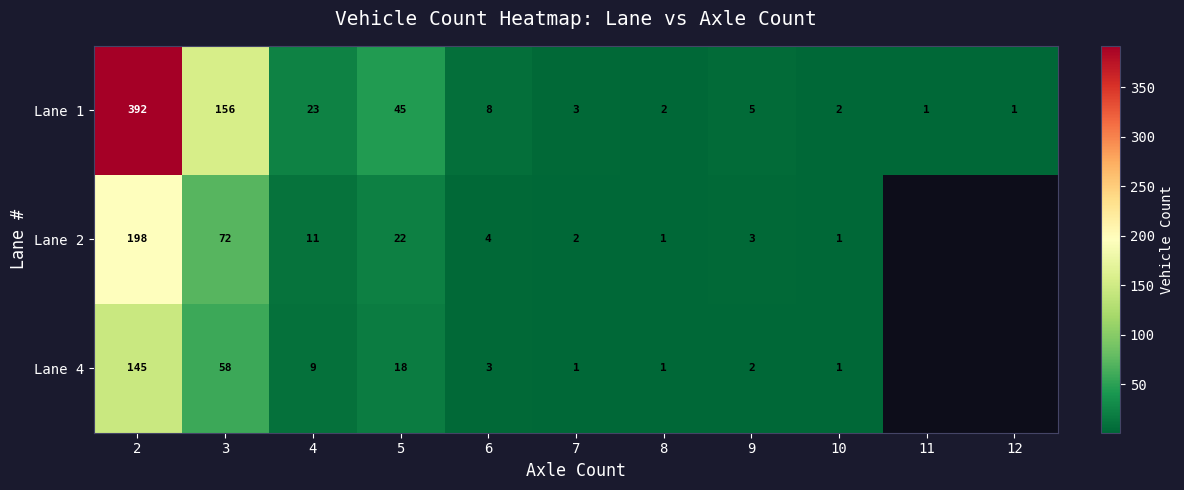

At which label is Lane 1 closest to 196?

3